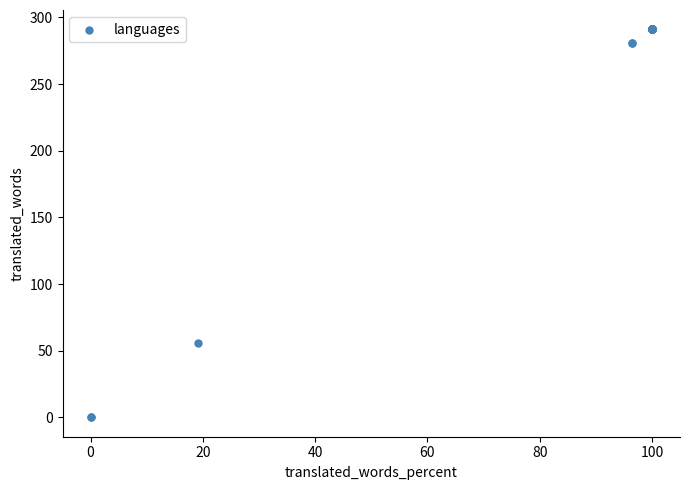

What Y value in the scatter plot is closest to 145?

56